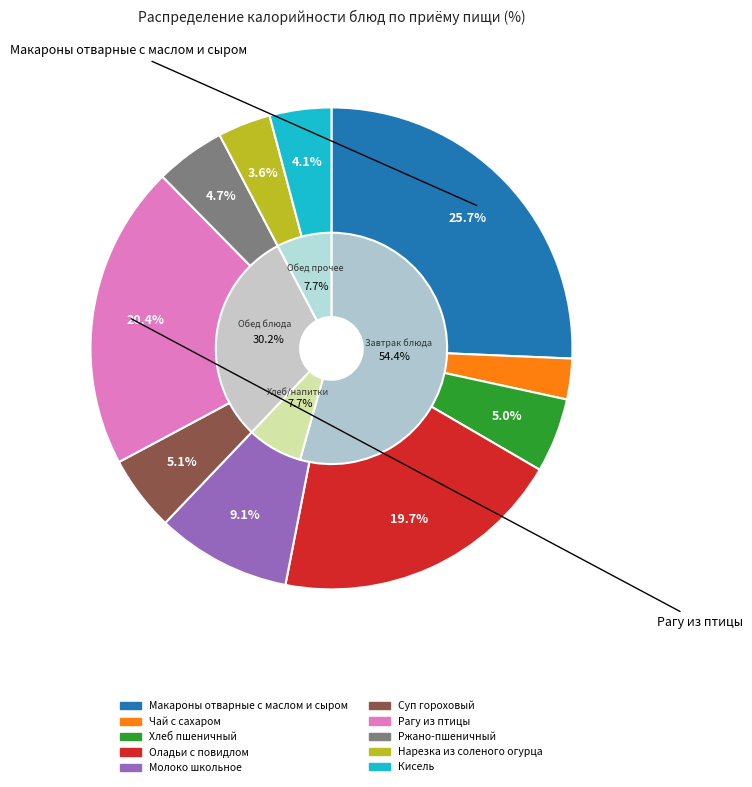

Approximately how many times larger is the value at Оладьи с повидлом compared to Нарезка из соленого огурца?

5.5